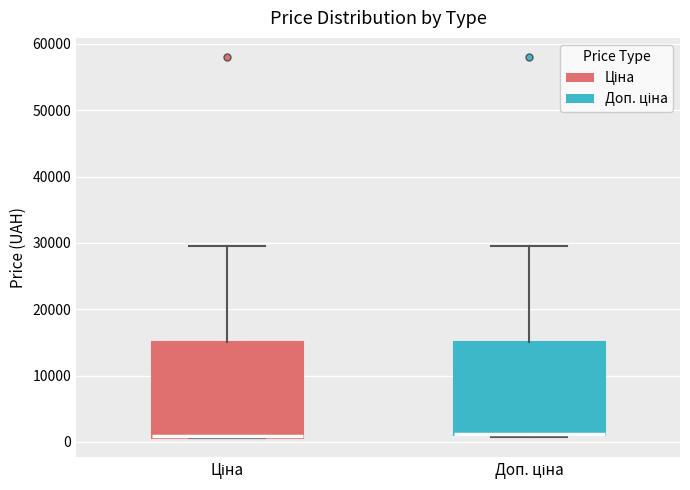

Where does the upper whisker of the box for Ціна end on the y-axis? The values are not printed on the chart, so give them approximately, as read against the axis.

30000